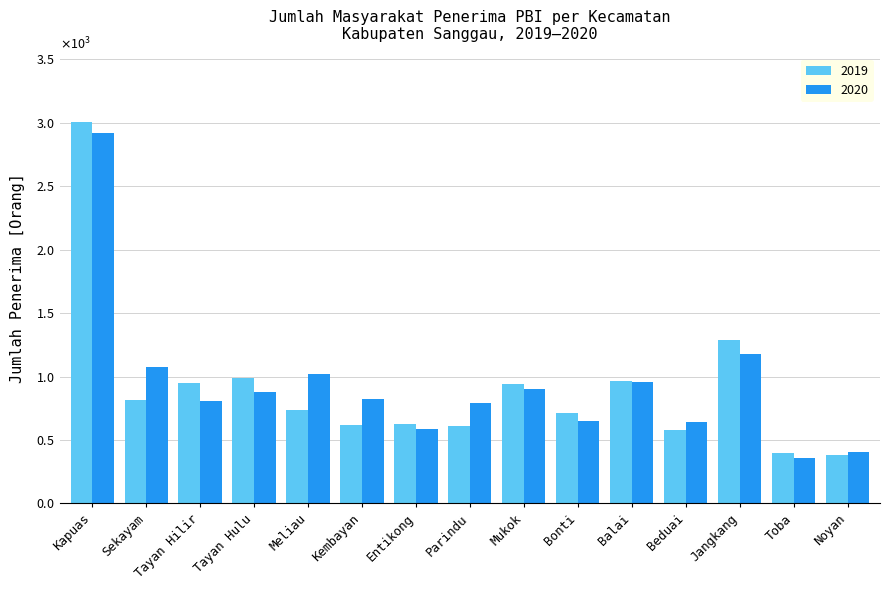

Does the chart contain any negative values?

No